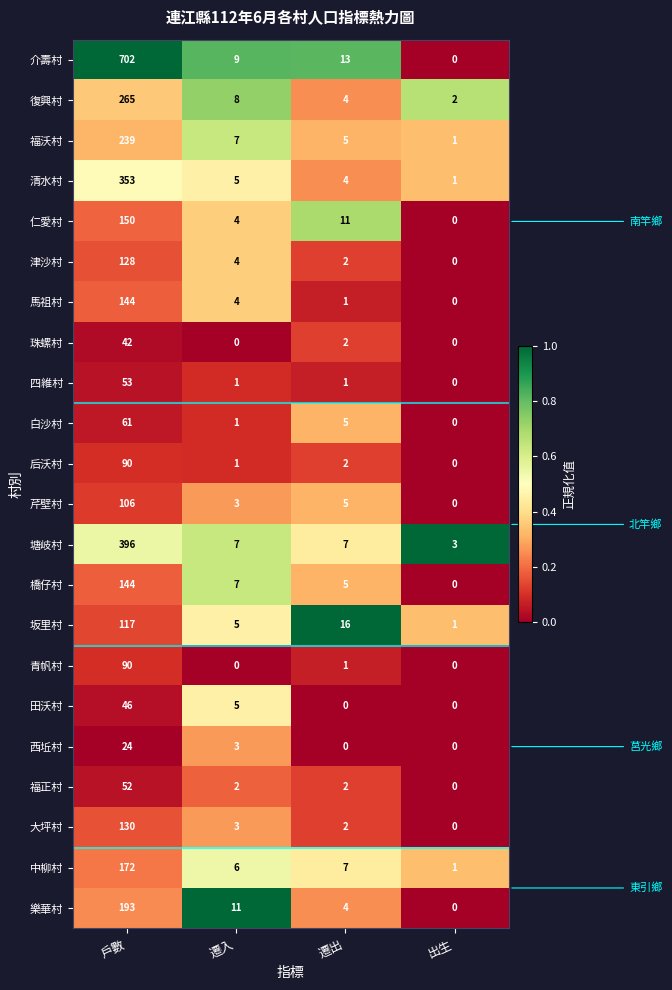

True or false: 大坪村 has a value of 0 at 出生.

True